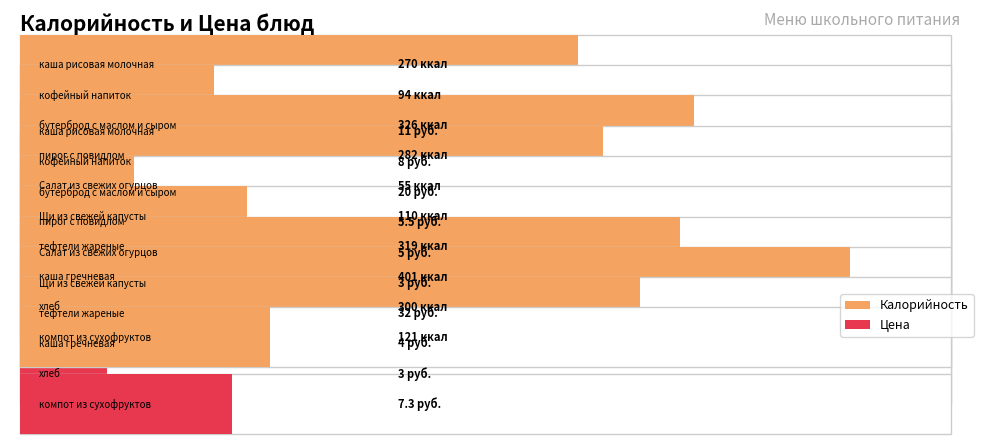

What is the label of the 10th bar from the left?

компот из сухофруктов